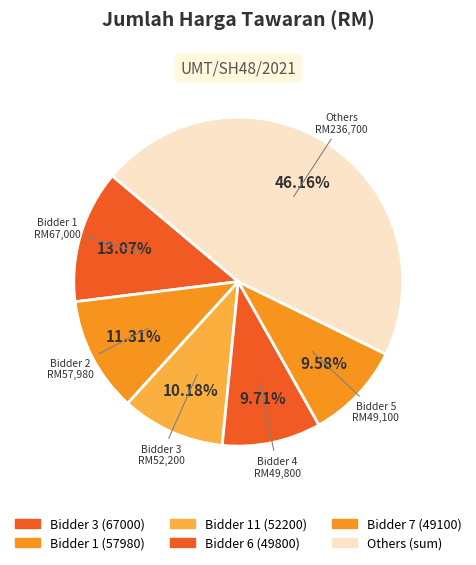

How many slices are in this pie chart?

6